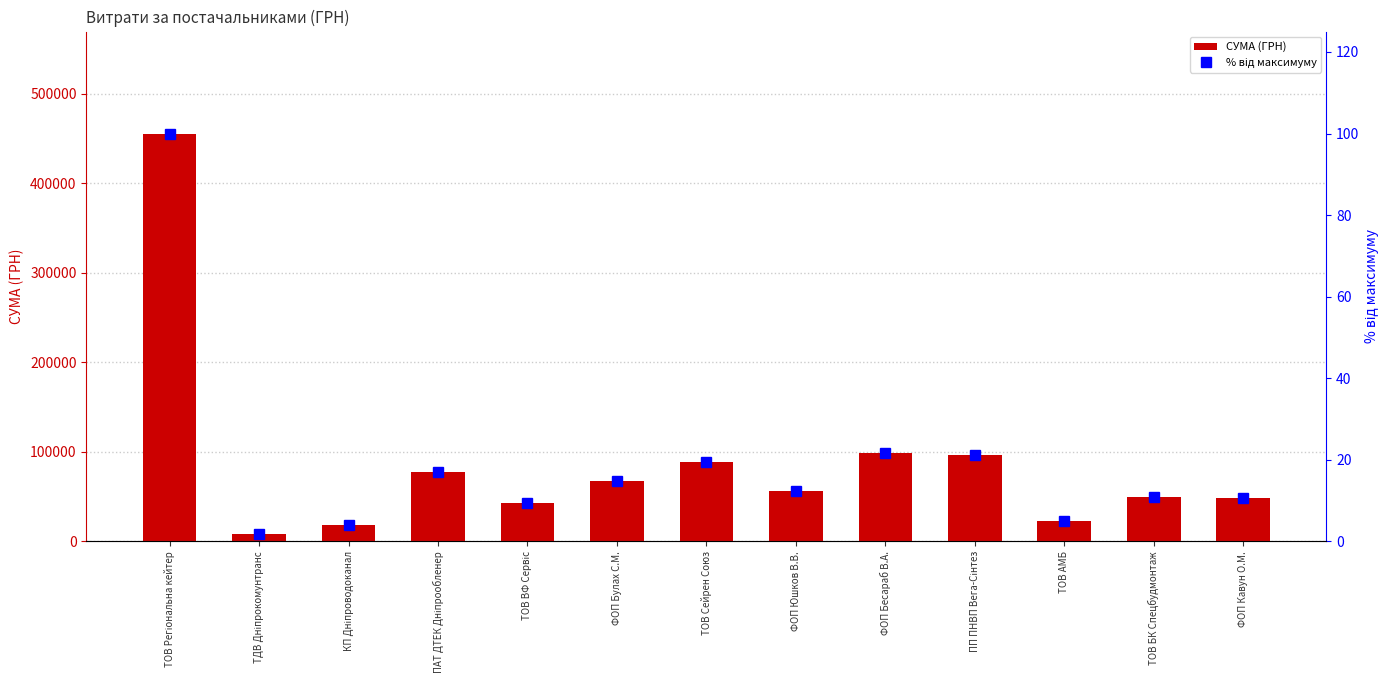

True or false: % від максимуму has a value of 9.4 at ТОВ ВФ Сервіс.

True